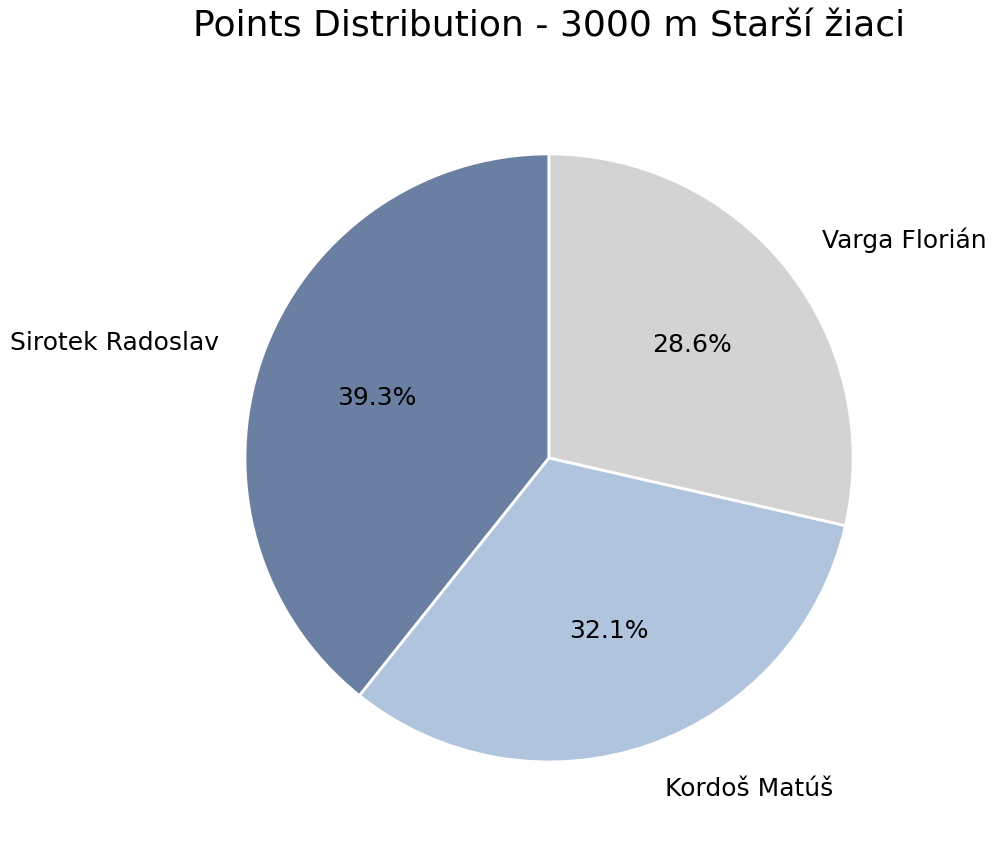

Is the sum of Sirotek Radoslav and Kordoš Matúš greater than half?

Yes